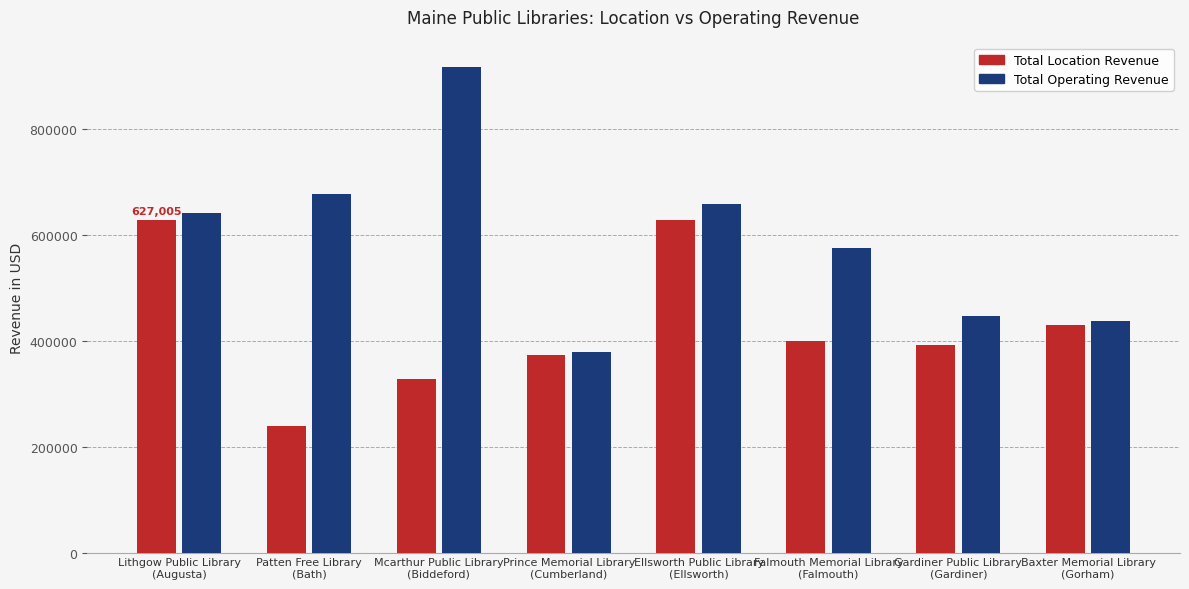

The Total Location Revenue series shows 372366 at Prince Memorial Library
(Cumberland). True or false?

True